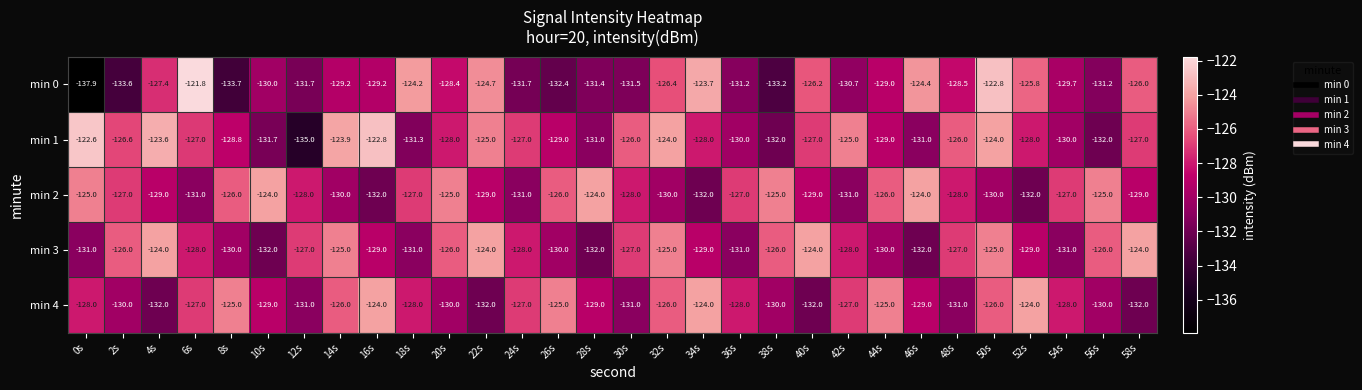

What is the minimum value shown in the chart?

-137.9